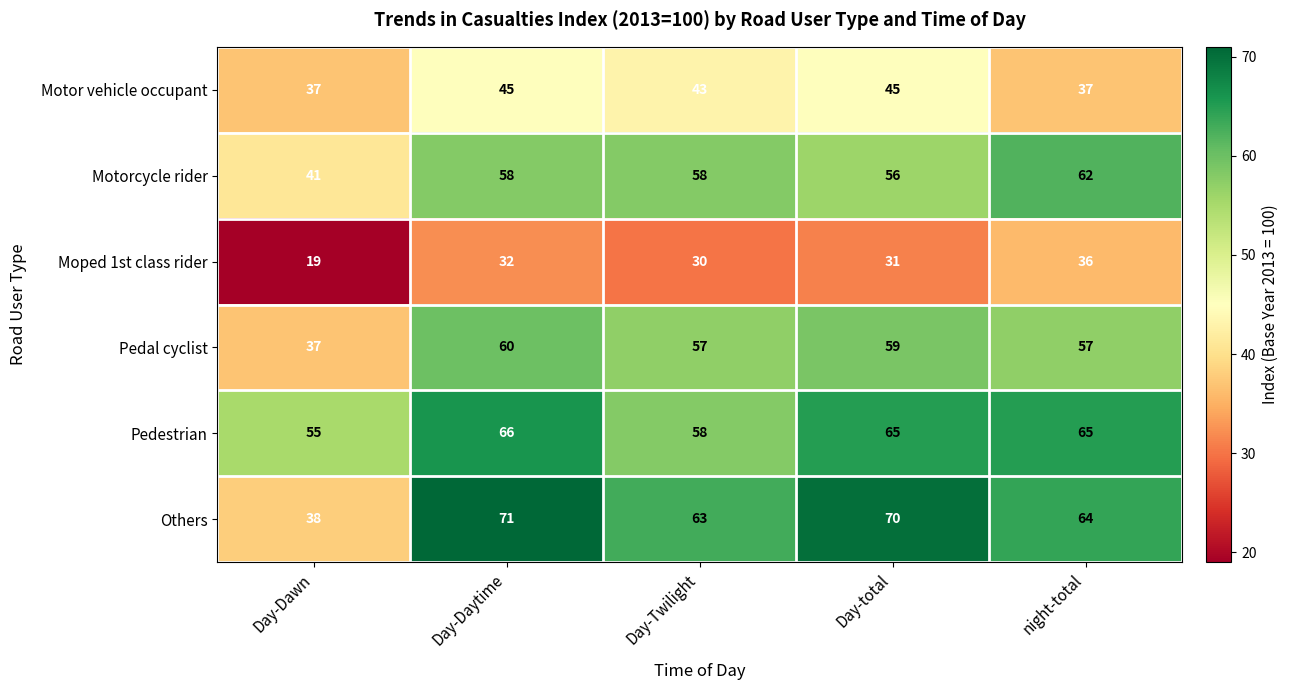

What is the spread (max minus min) of values at Day-total?

39